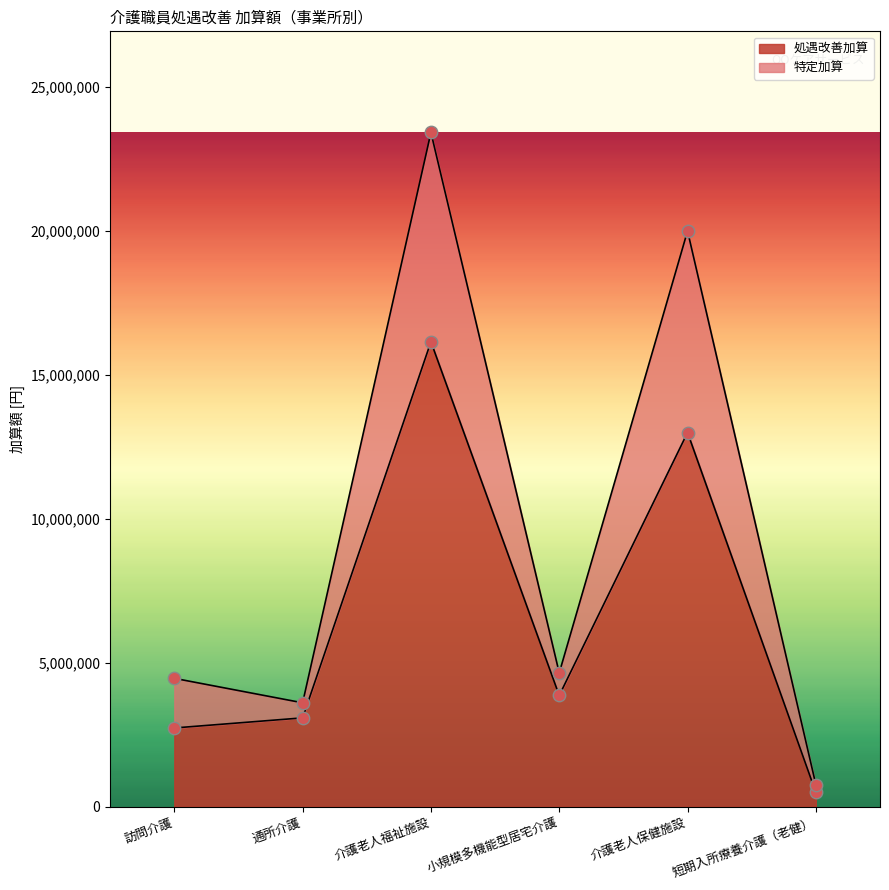

At how many categories does at least one series exceed 3738555?

4